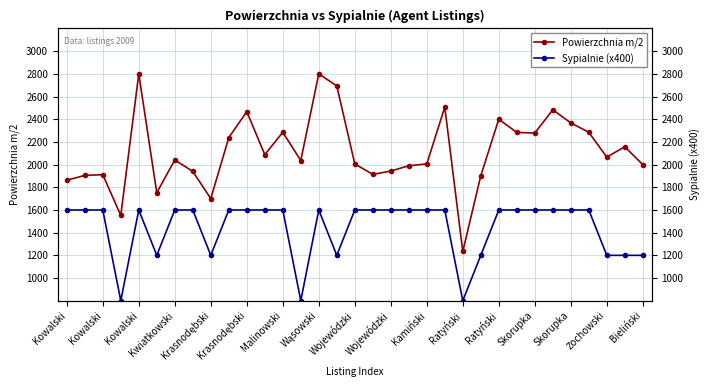

Reading left to right, list all the values displayed in this chart.

Powierzchnia m/2: 1862	1905	1911	1552	2800	1752	2041	1940	1700	2238	2467	2088	2285	2036	2800	2694	2006	1914	1943	1990	2006	2507	1234	1902	2400	2284	2278	2483	2368	2285	2066	2157	2000
Sypialnie (x400): 1600	1600	1600	800	1600	1200	1600	1600	1200	1600	1600	1600	1600	800	1600	1200	1600	1600	1600	1600	1600	1600	800	1200	1600	1600	1600	1600	1600	1600	1200	1200	1200